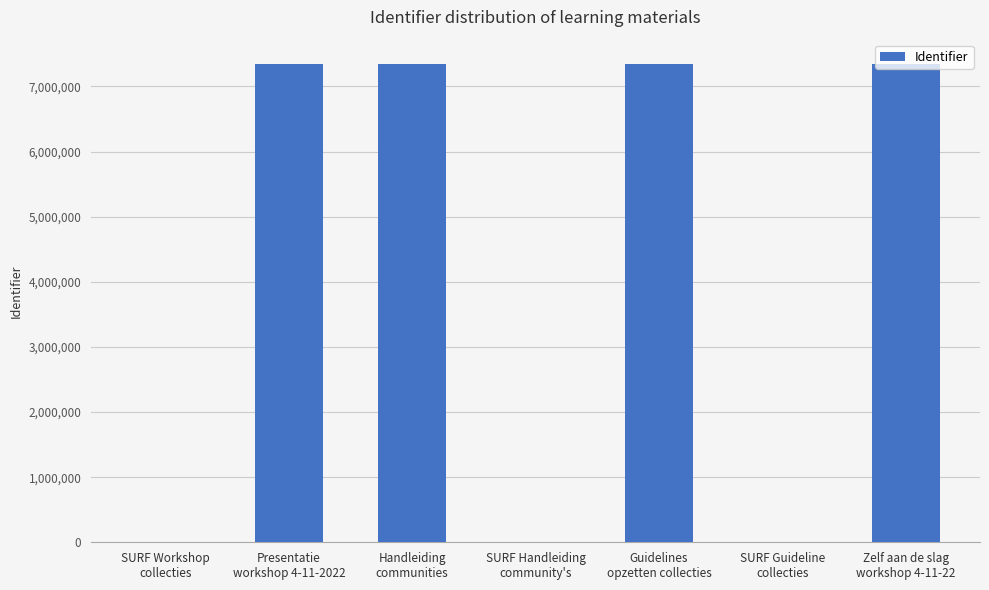

The value at Zelf aan de slag
workshop 4-11-22 is 7345652. True or false?

True